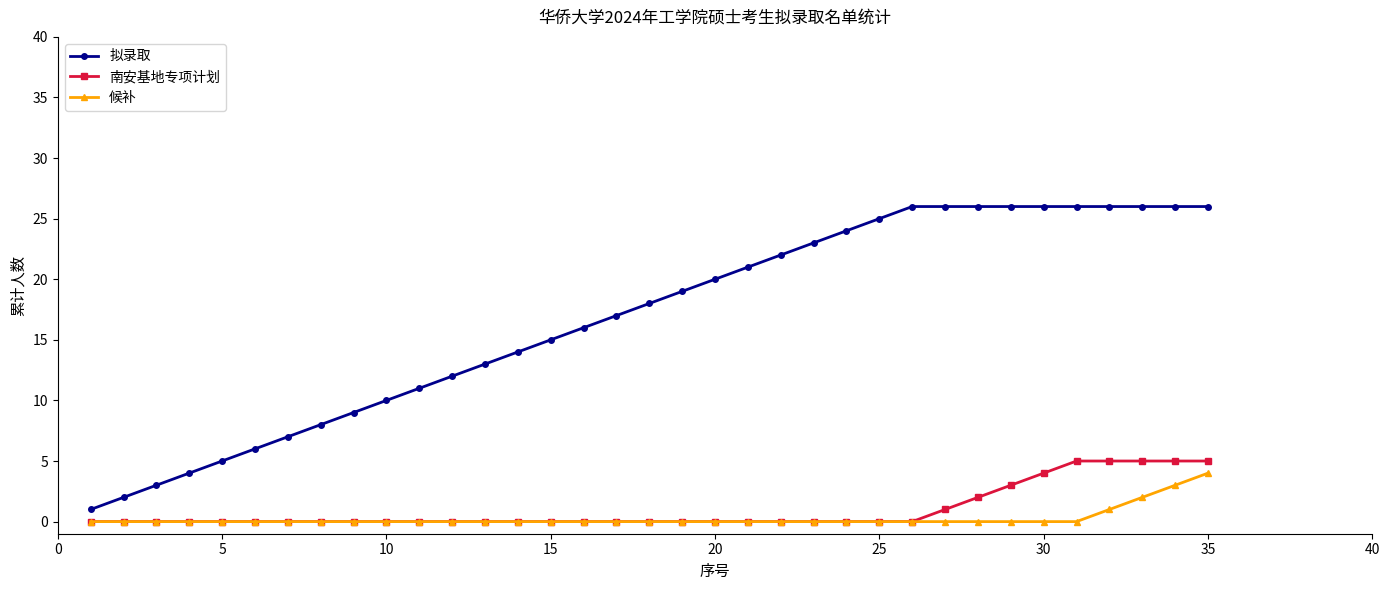

Which series has the largest total across all categories?

拟录取